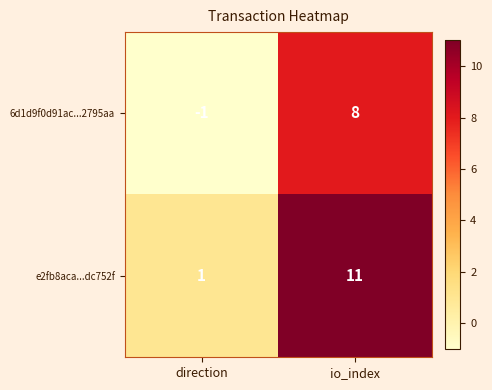

Reading left to right, what are all the values shown in this chart?

6d1d9f0d91ac...2795aa: -1	8
e2fb8aca...dc752f: 1	11